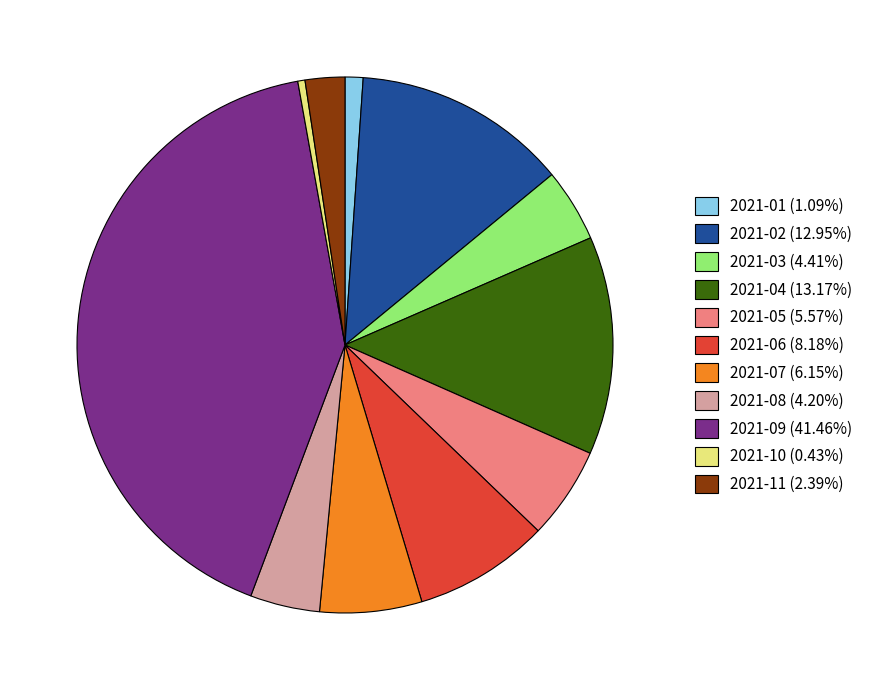

Which has a higher value, 2021-10 or 2021-05?

2021-05